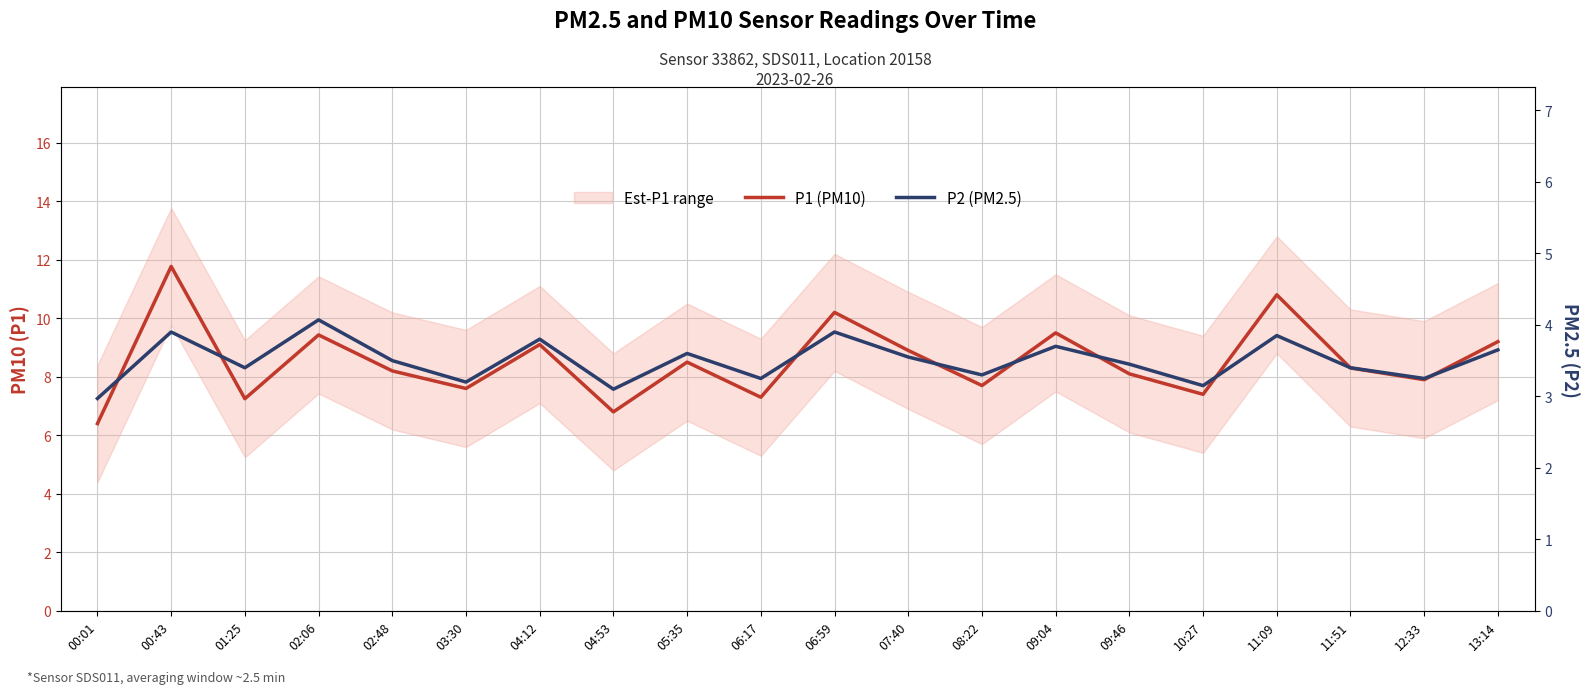

What is the smallest value displayed?

3.0